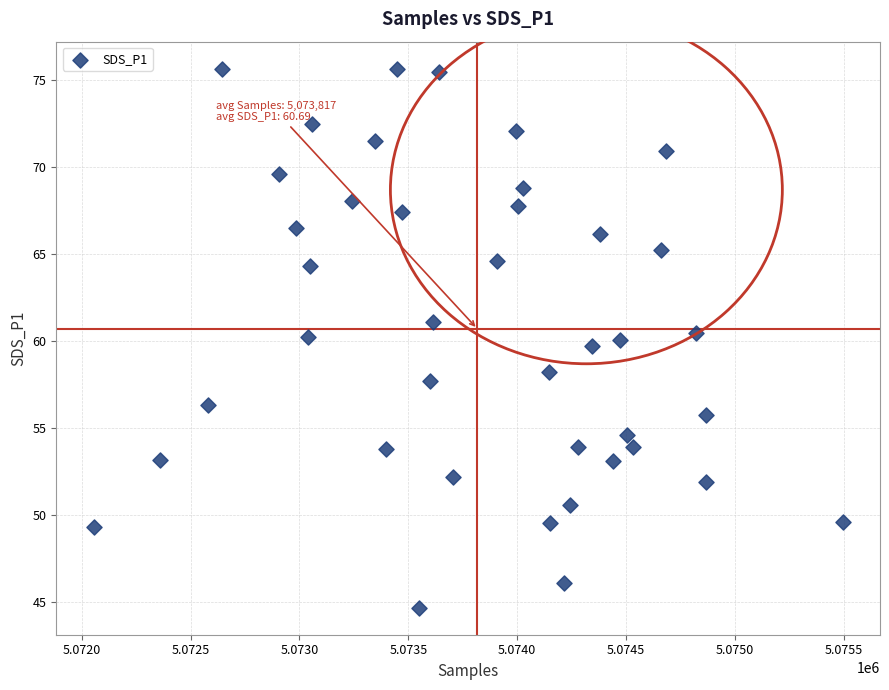

What is the range of X values (max minus min)?

3439.0